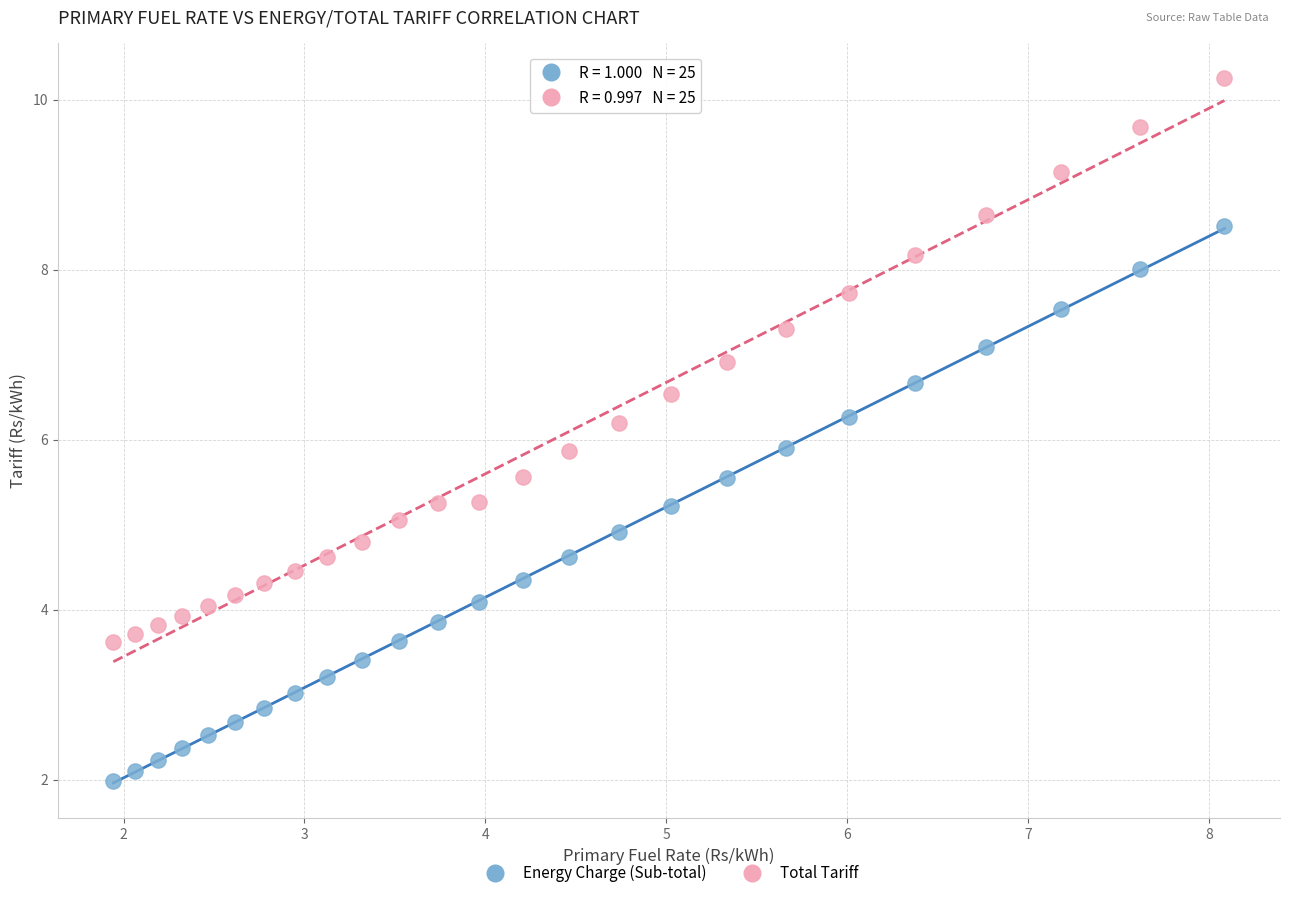

Which series contains the highest Y value?

Total Tariff